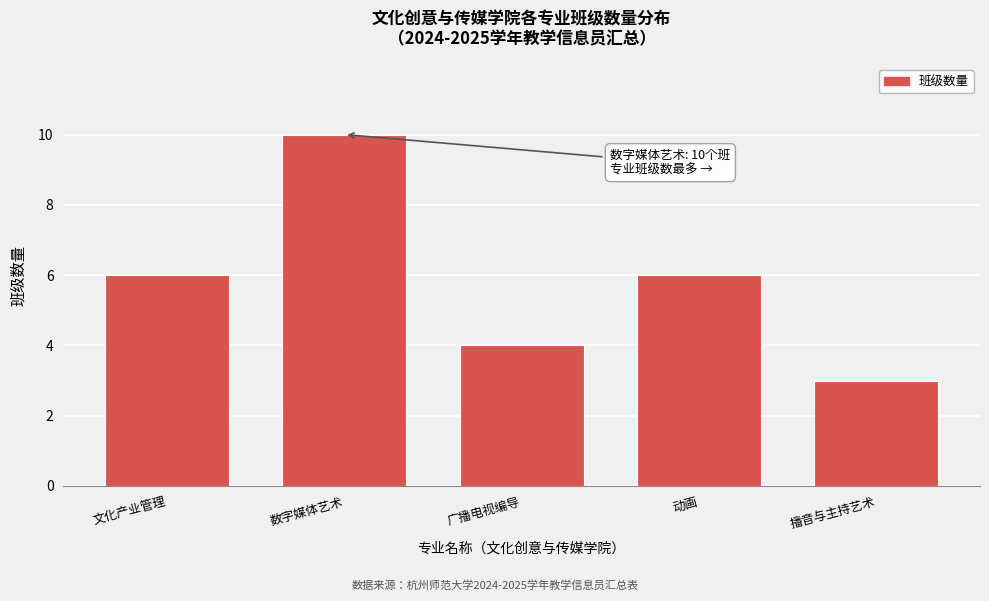

Reading left to right, extract all data points from this chart.

文化产业管理=6	数字媒体艺术=10	广播电视编导=4	动画=6	播音与主持艺术=3